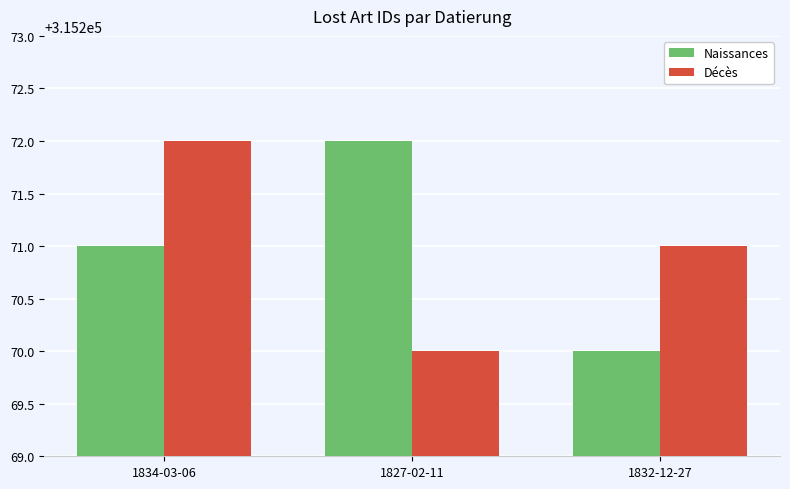

Is the value of Naissances at 1832-12-27 greater than the value of Décès at 1832-12-27?

No